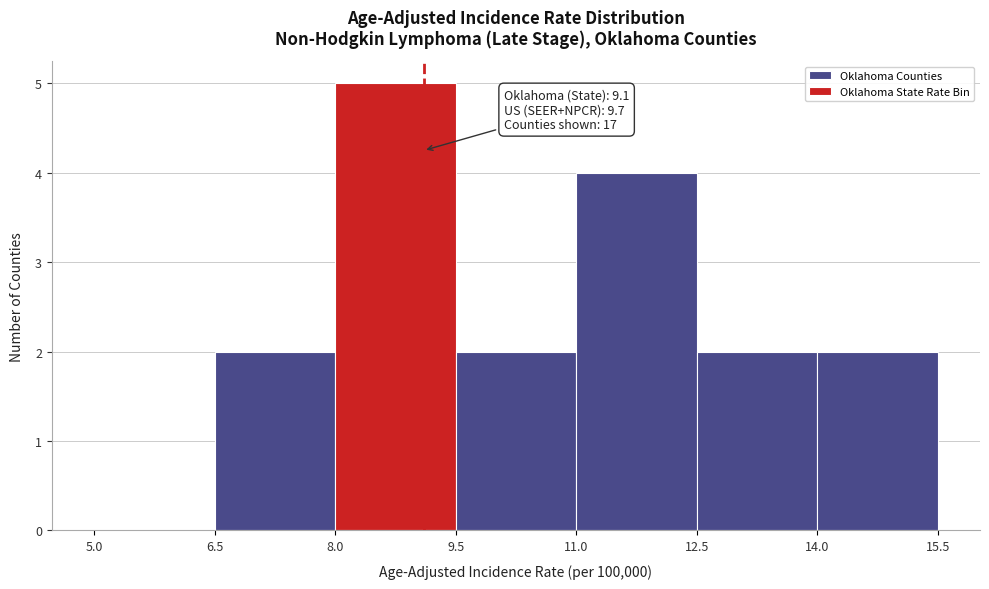

Which range on the x-axis has the tallest bar?

8.0 to 9.5